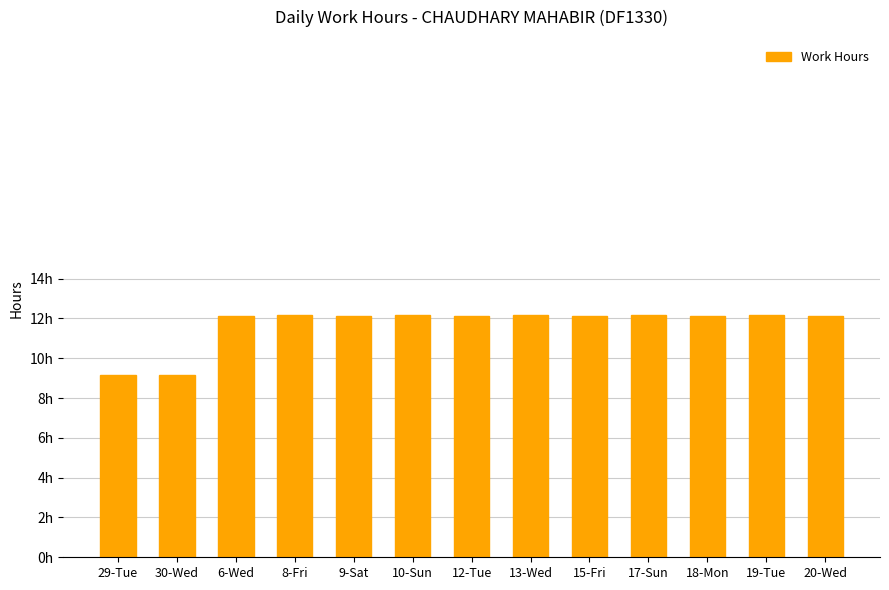

Are the bars horizontal?

No